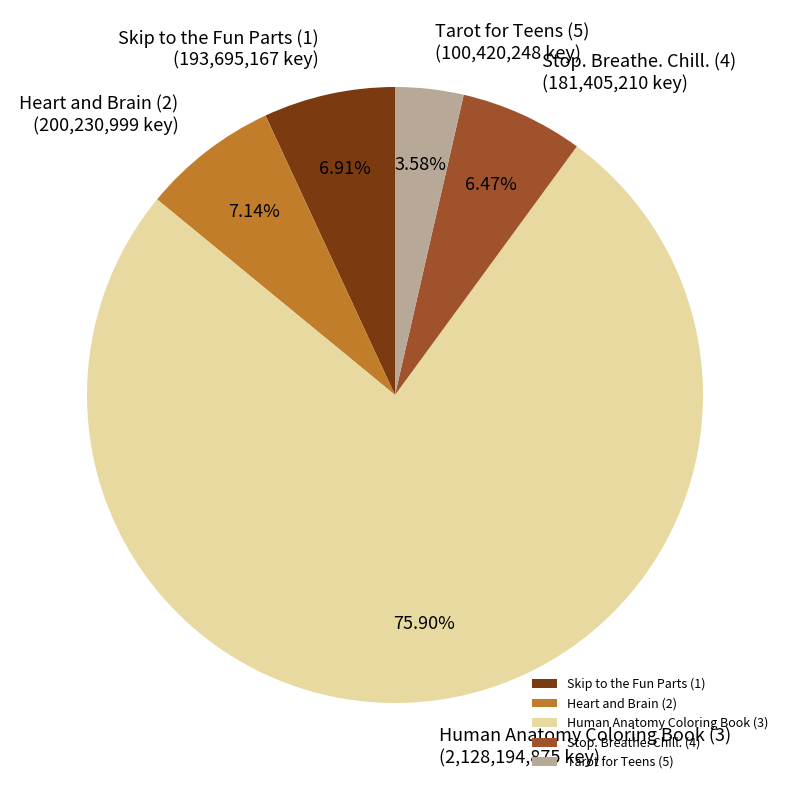

To the nearest percent, what is the average slice percentage?

20%